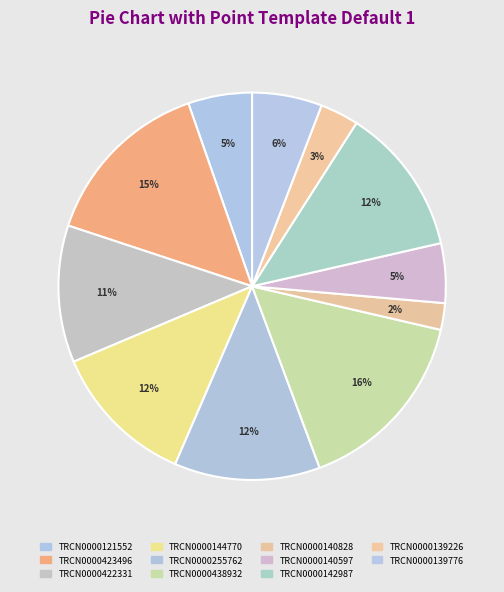

To the nearest percent, what is the average slice percentage?

9%